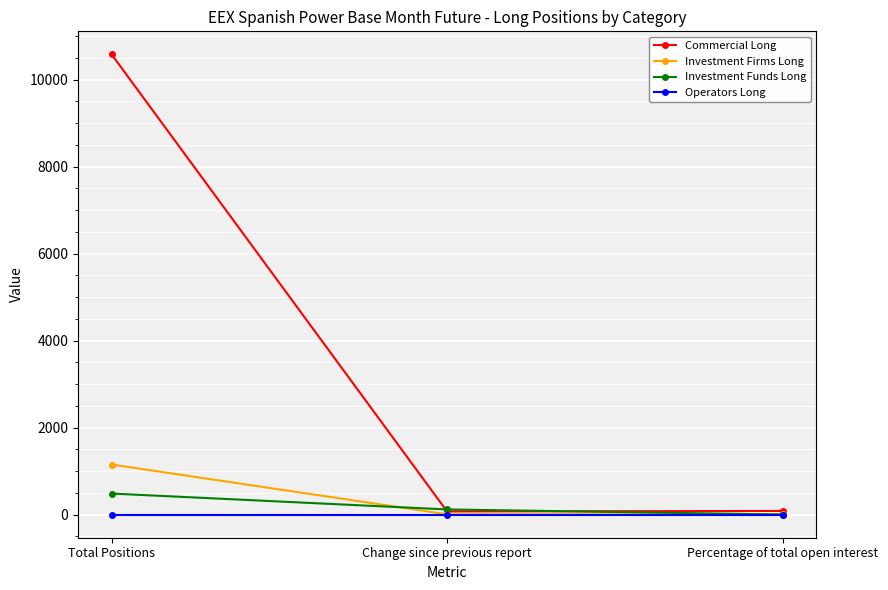

Rank the series by their maximum value, from lowest to highest.

Operators Long, Investment Funds Long, Investment Firms Long, Commercial Long